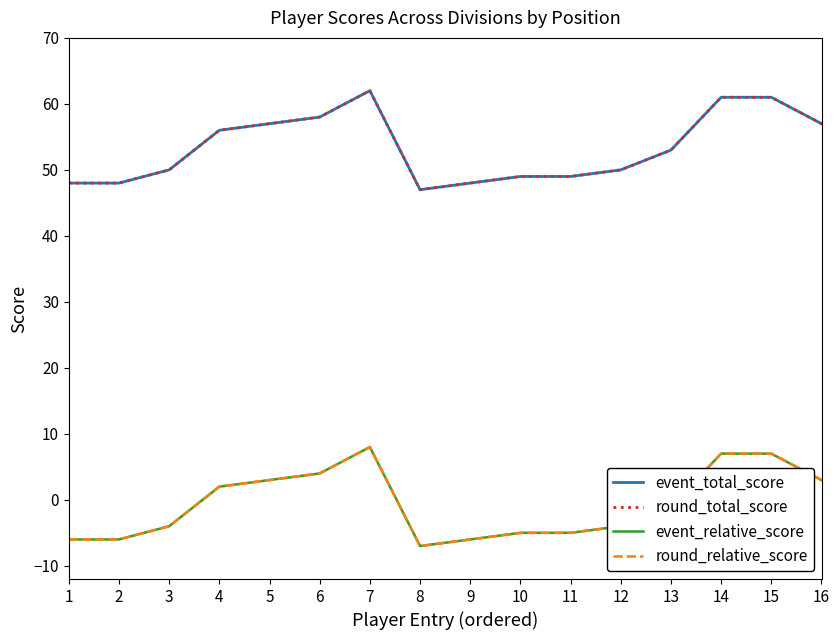

Is this an area chart (filled region under the line)?

No